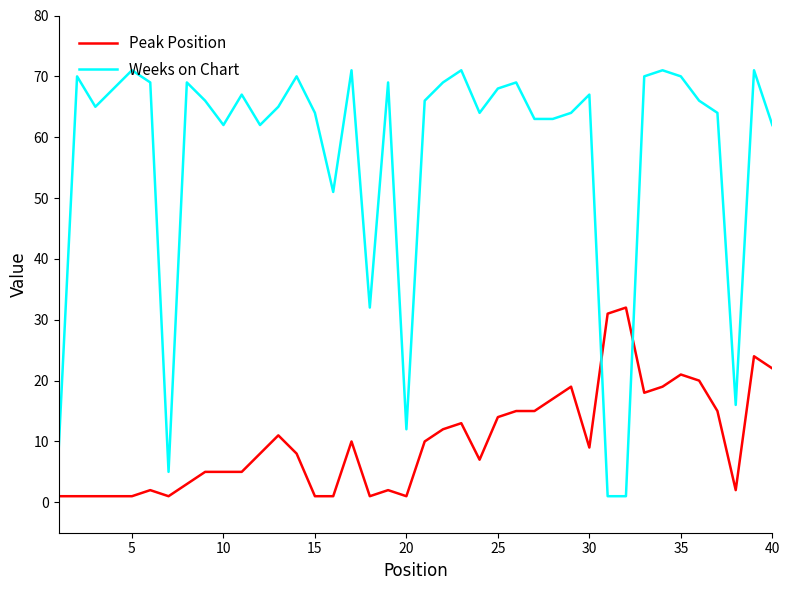

Rank the series by their average value, from highest to lowest.

Weeks on Chart, Peak Position